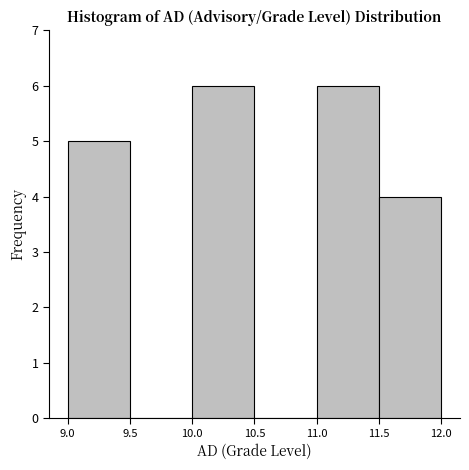

Reading left to right, list every bar in this chart as the range it spans on the x-axis followed by its height. The values are not printed on the chart, so give them approximately, as read against the axis.

9.0 to 9.5: 5
9.5 to 10.0: 0
10.0 to 10.5: 6
10.5 to 11.0: 0
11.0 to 11.5: 6
11.5 to 12.0: 4